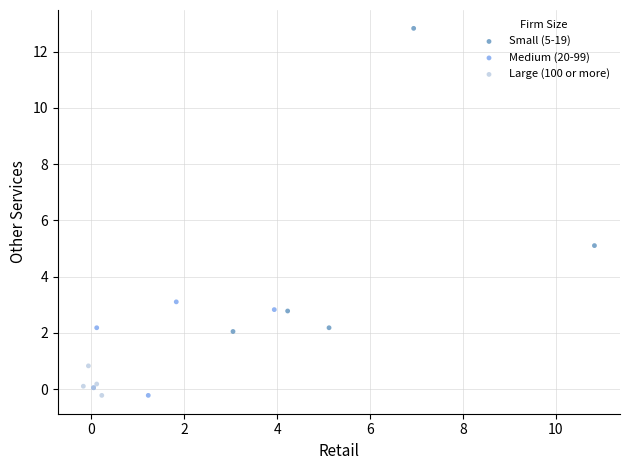

Which series has the largest Y range (max minus min)?

Small (5-19)